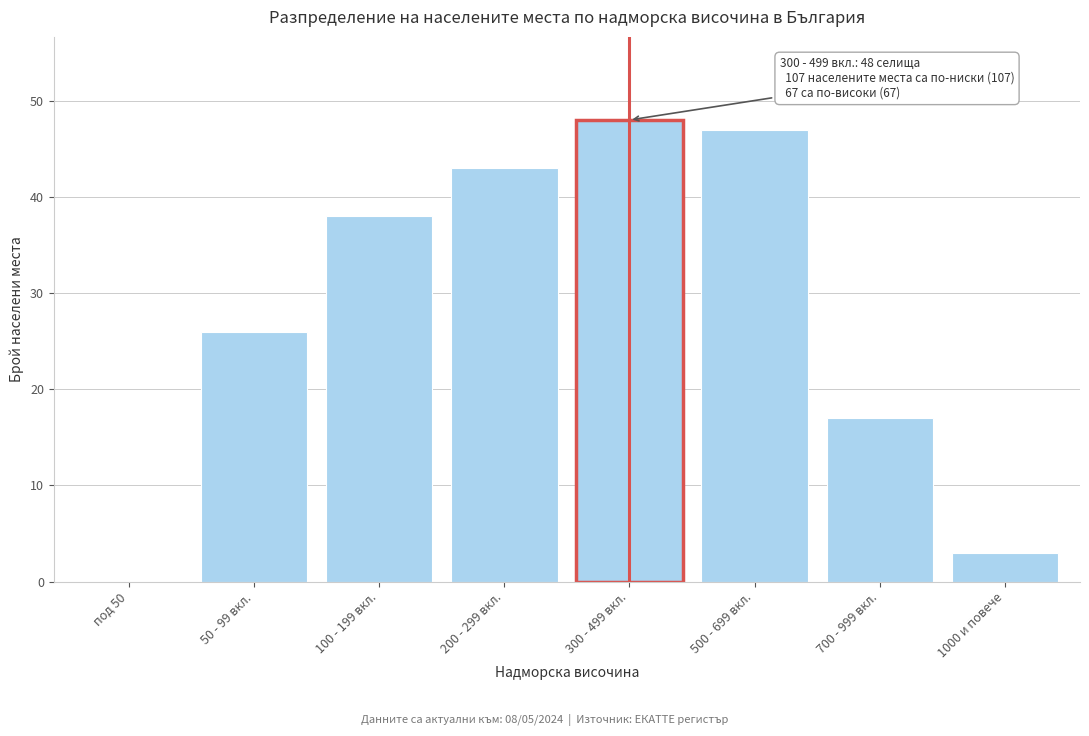

Reading left to right, list all the values displayed in this chart.

под 50=0	50 - 99 вкл.=26	100 - 199 вкл.=38	200 - 299 вкл.=43	300 - 499 вкл.=48	500 - 699 вкл.=47	700 - 999 вкл.=17	1000 и повече=3